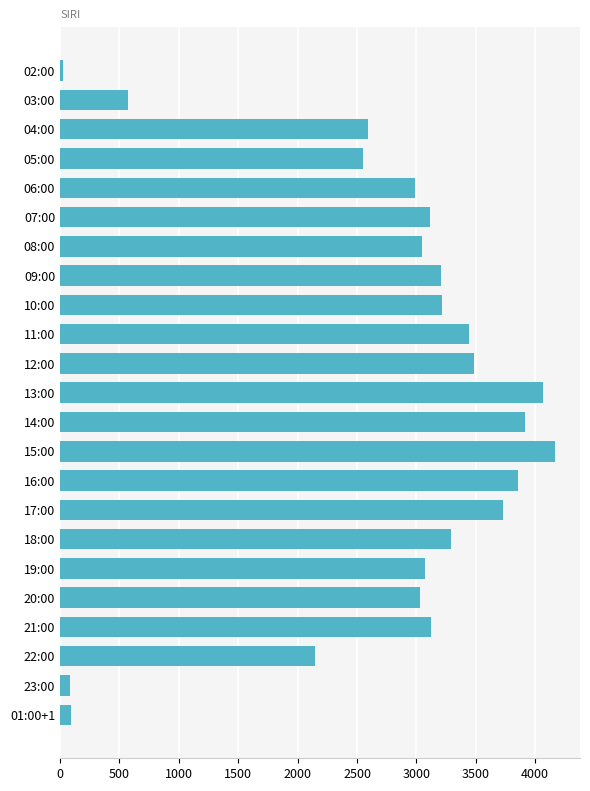

What is the difference between the maximum and minimum values?

4141